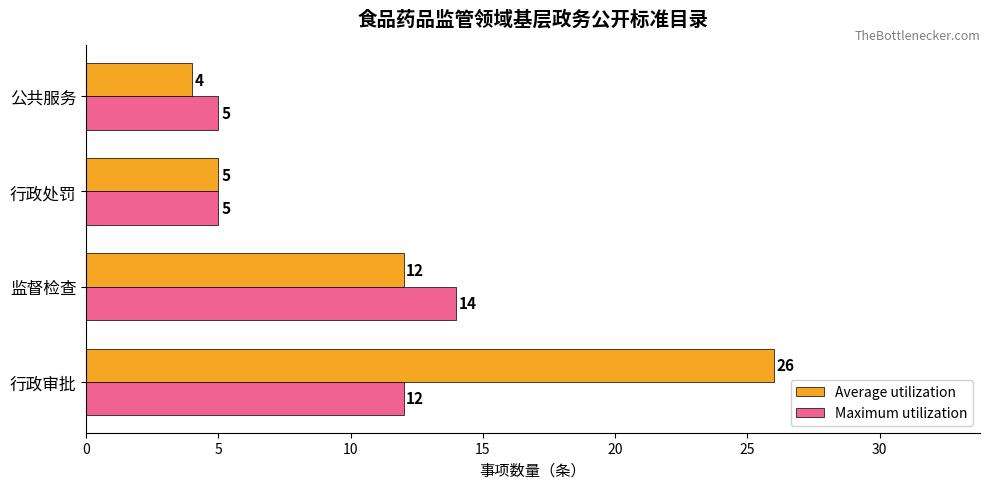

Rank the series by their average value, from highest to lowest.

Average utilization, Maximum utilization